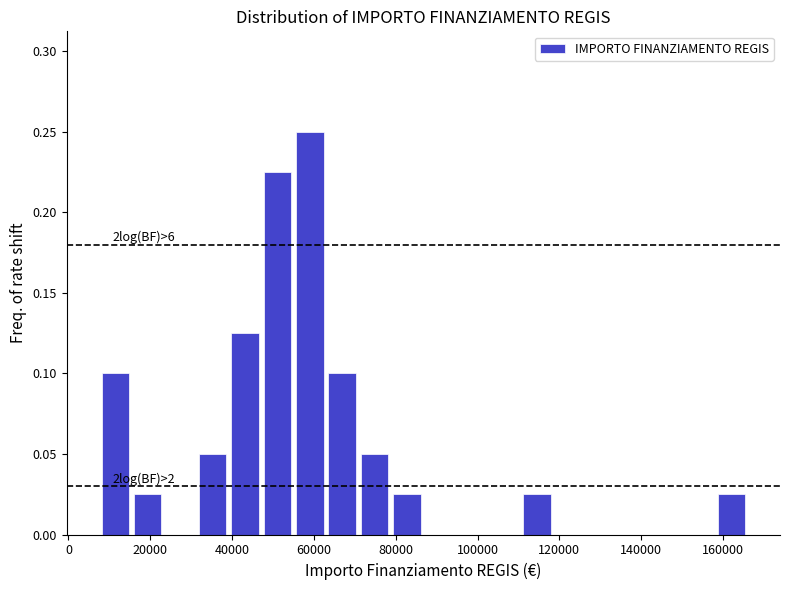

Read against the x-axis, roughly where is the centre of the tallest bar?

60000